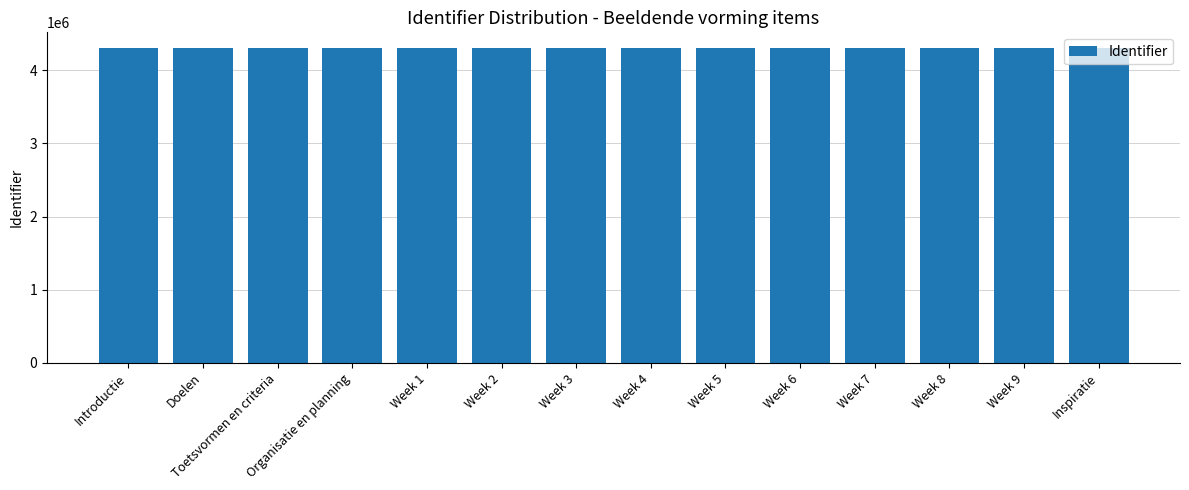

What is the change in value from Introductie to Week 5?

+25